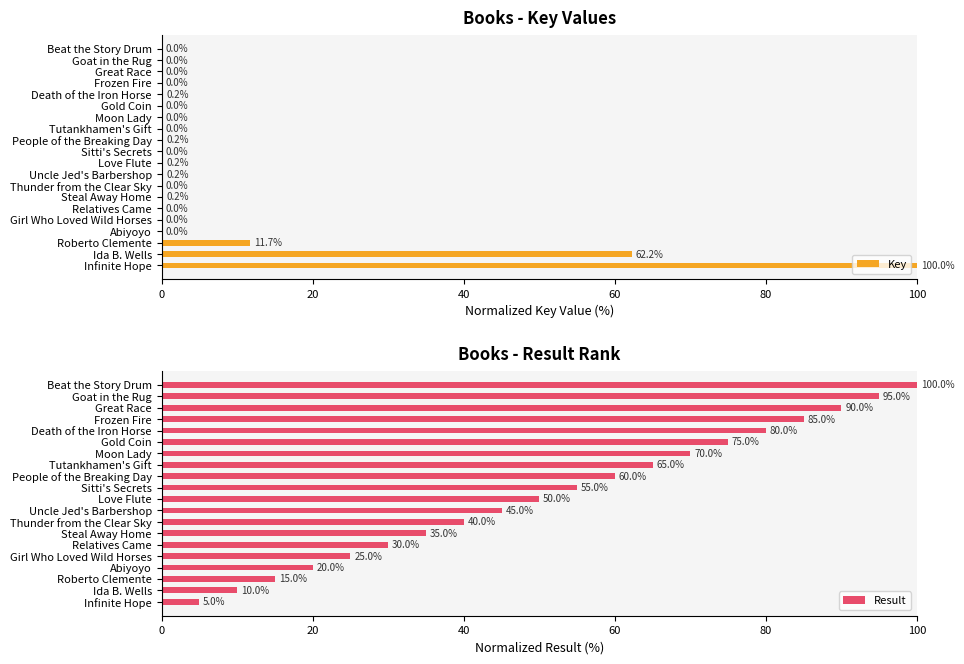

At how many categories does at least one series exceed 57?

11